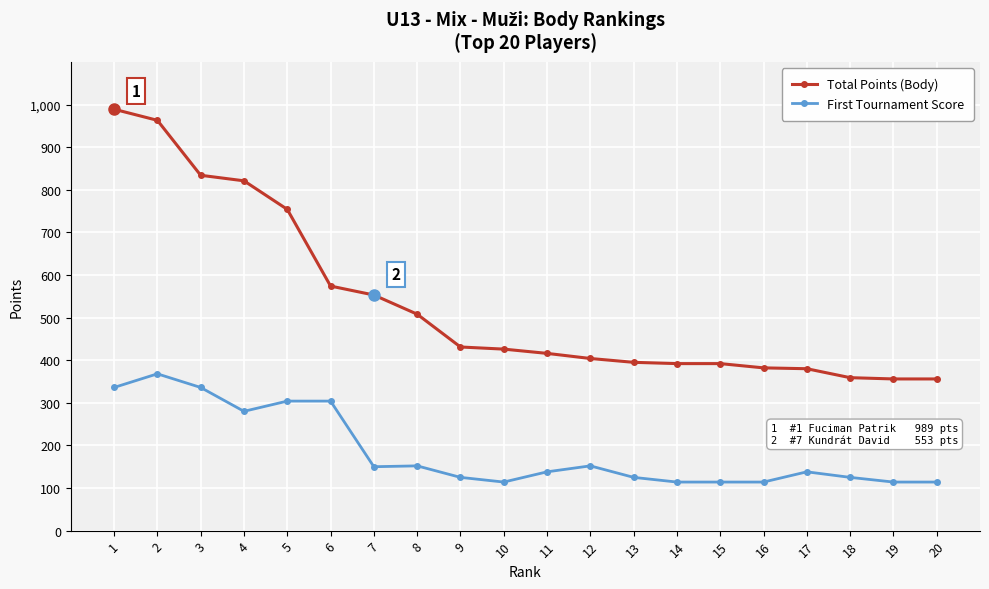

Is this an area chart (filled region under the line)?

No